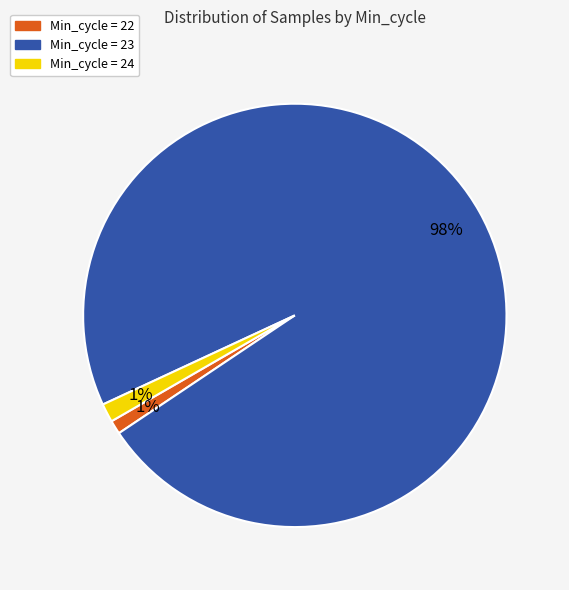

Is there a majority slice in this chart?

Yes